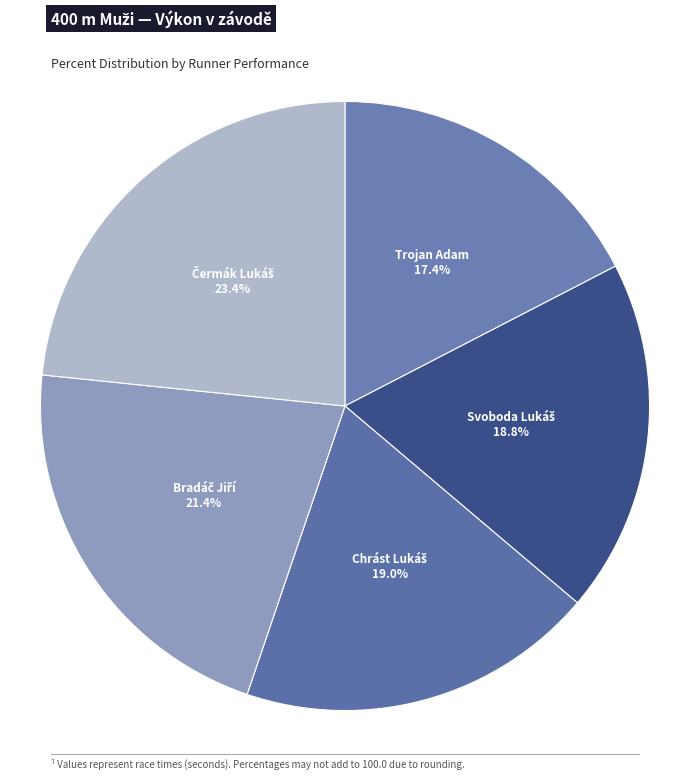

Is there a majority slice in this chart?

No